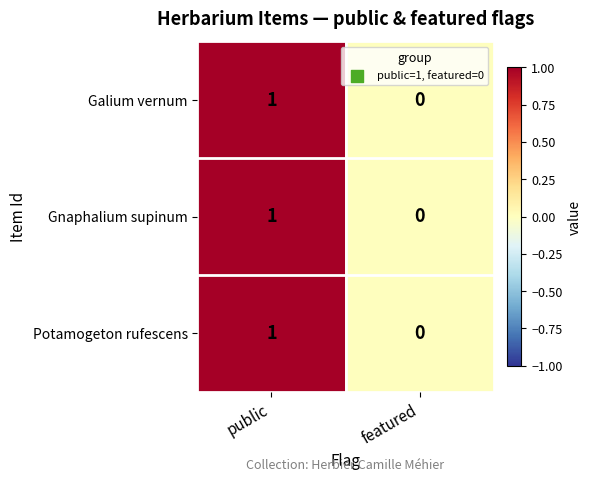

Which category has the highest value across all series?

public